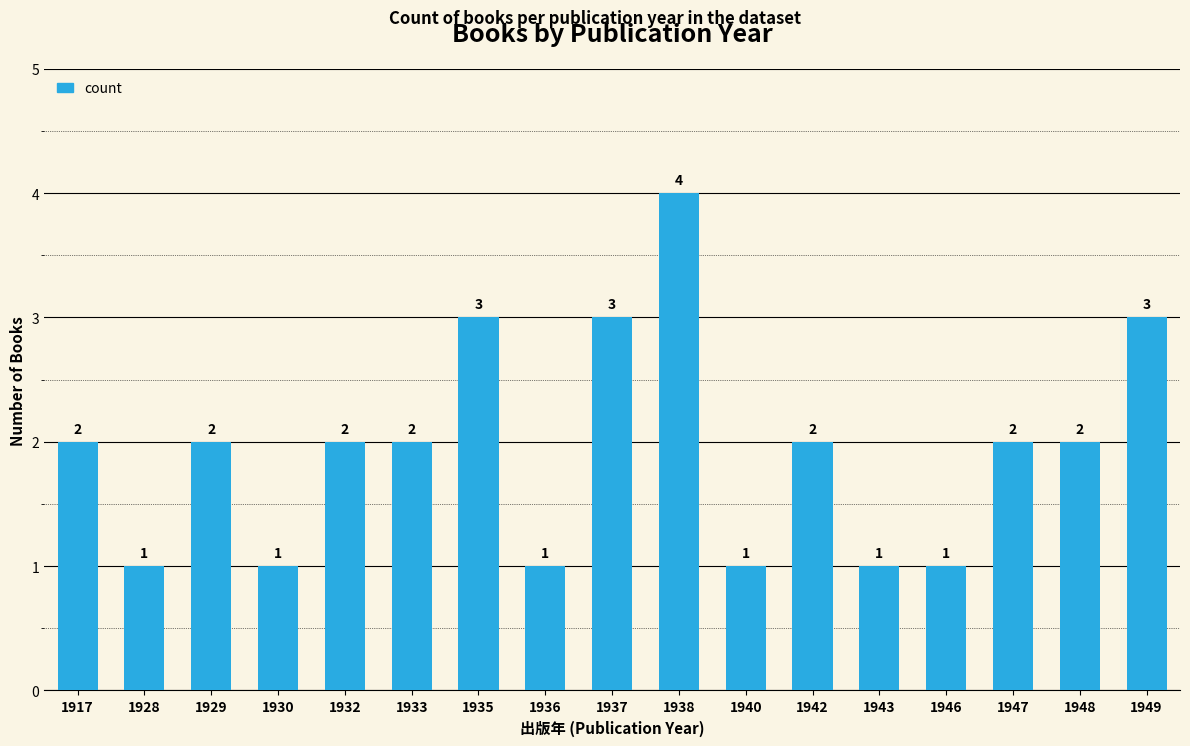

What is the difference between the values at 1932 and 1936?

1